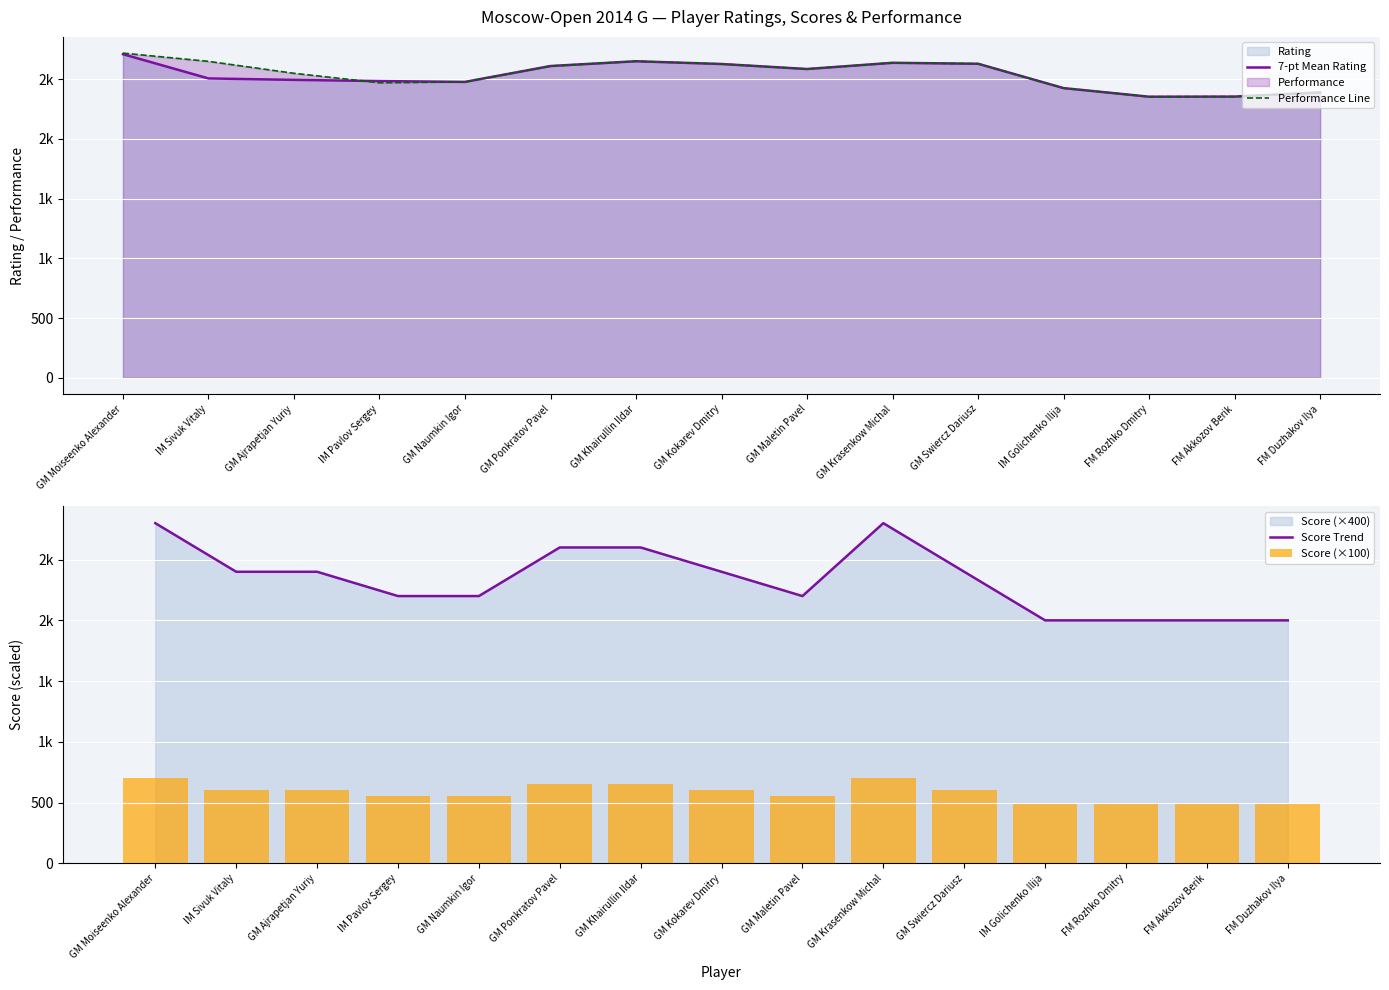

What is the difference between the highest and lowest values at GM Naumkin Igor?

1928